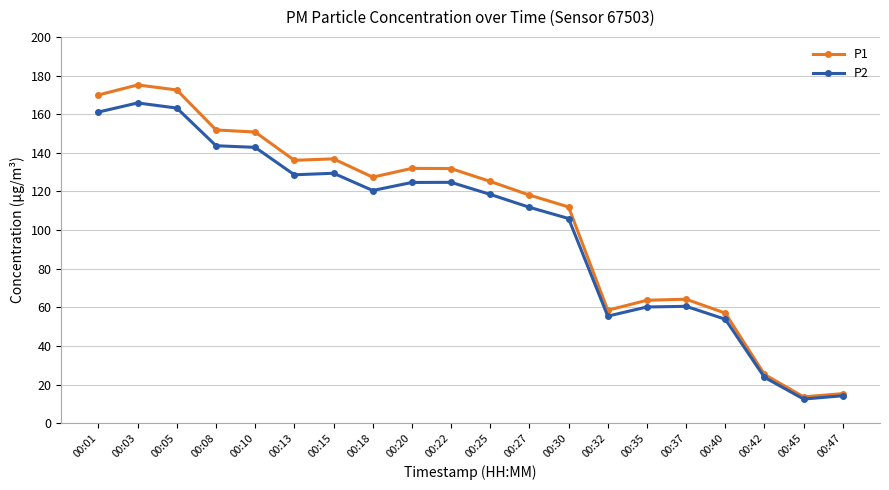

What is the minimum value for P2?

12.5